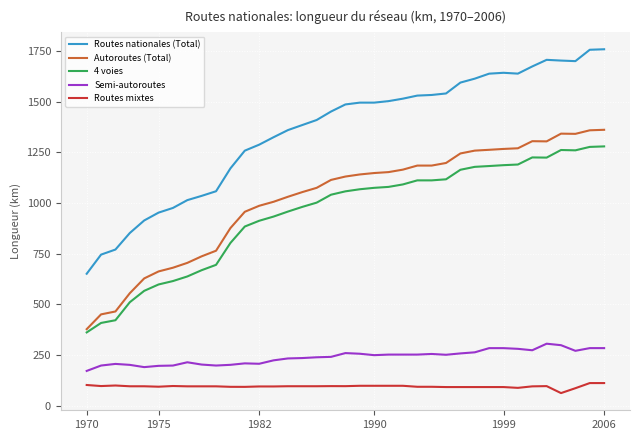

What is the maximum value shown in the chart?

1758.2